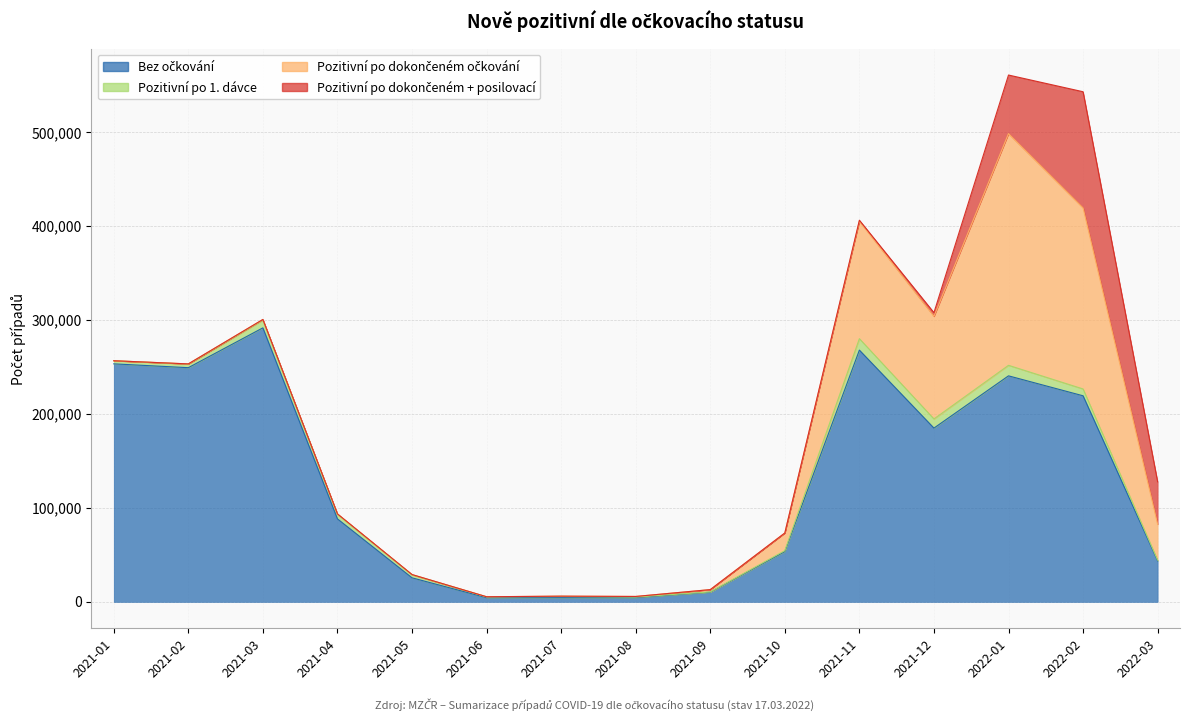

What are all the series names shown in the legend?

Bez očkování, Pozitivní po 1. dávce, Pozitivní po dokončeném očkování, Pozitivní po dokončeném + posilovací